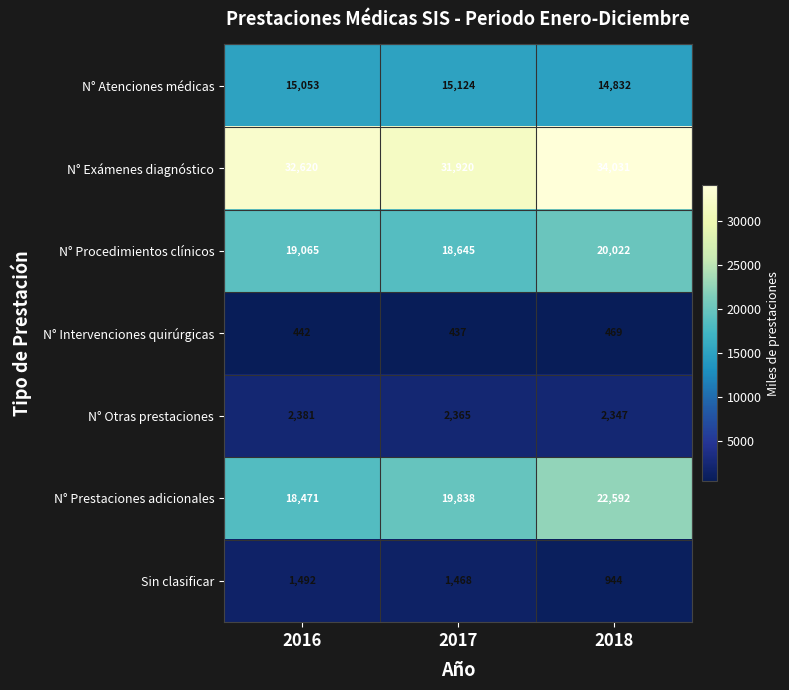

Reading left to right, transcribe all the data shown in this chart.

N° Atenciones médicas: 2016=15053	2017=15124	2018=14832
N° Exámenes diagnóstico: 2016=32620	2017=31920	2018=34031
N° Procedimientos clínicos: 2016=19065	2017=18645	2018=20022
N° Intervenciones quirúrgicas: 2016=442	2017=437	2018=469
N° Otras prestaciones: 2016=2381	2017=2365	2018=2347
N° Prestaciones adicionales: 2016=18471	2017=19838	2018=22592
Sin clasificar: 2016=1492	2017=1468	2018=944